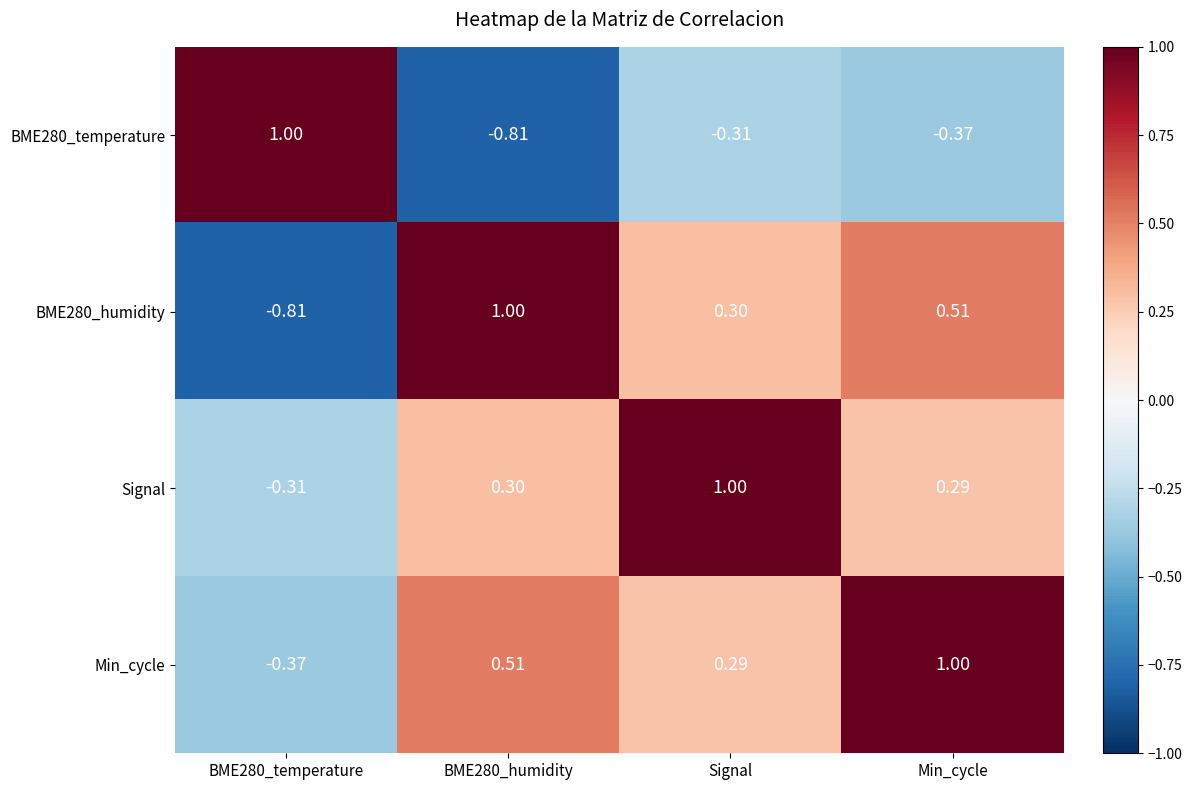

What is the difference between the highest and lowest values at Signal?

1.3